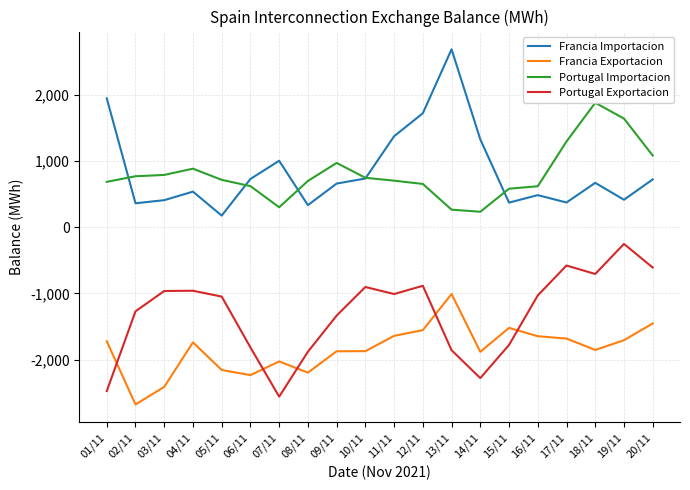

What position from the left is 19/11?

19